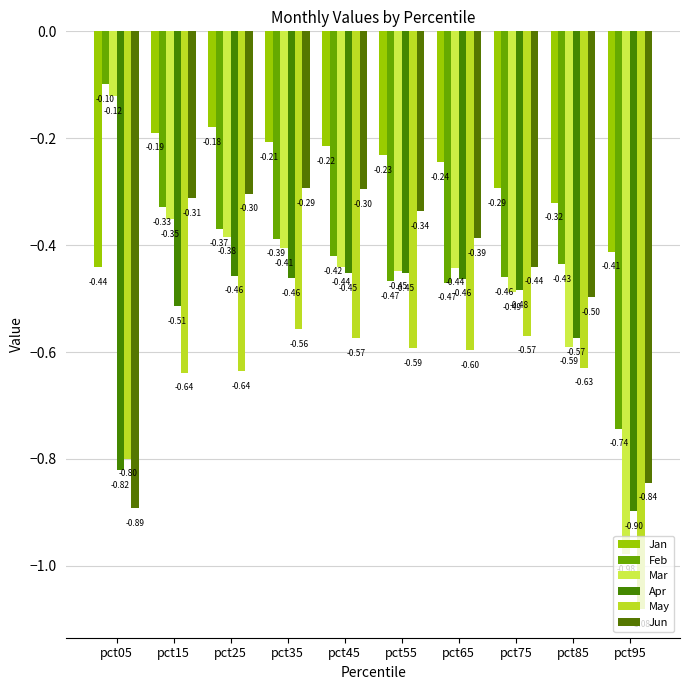

How many distinct data groups are displayed?

6